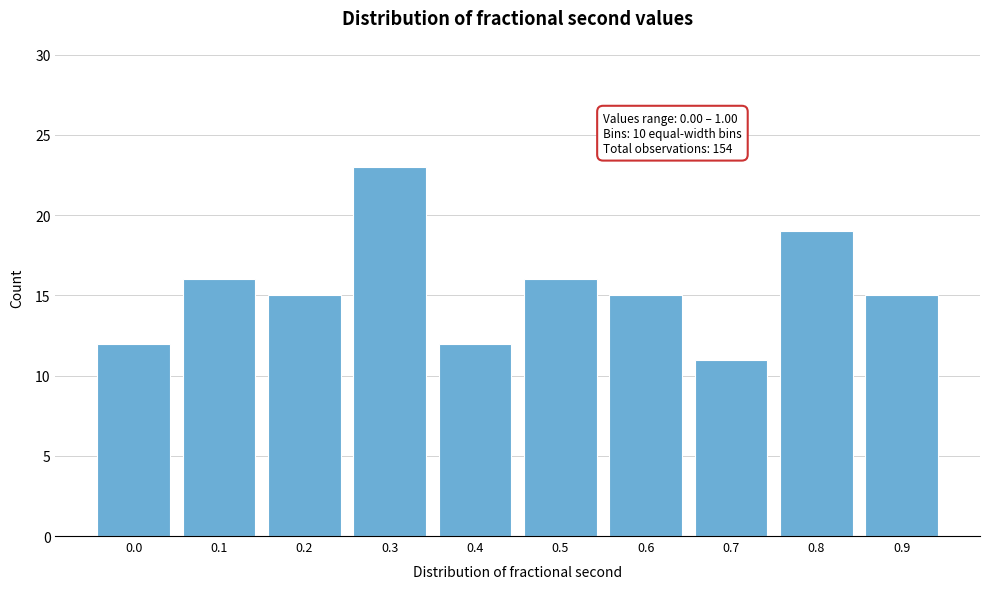

Reading right to left, what are all the values shown in this chart?

0.9=15	0.8=19	0.7=11	0.6=15	0.5=16	0.4=12	0.3=23	0.2=15	0.1=16	0.0=12